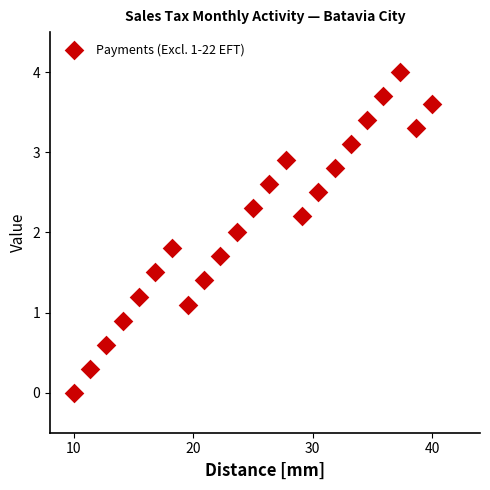

What is the range of X values (max minus min)?

30.0